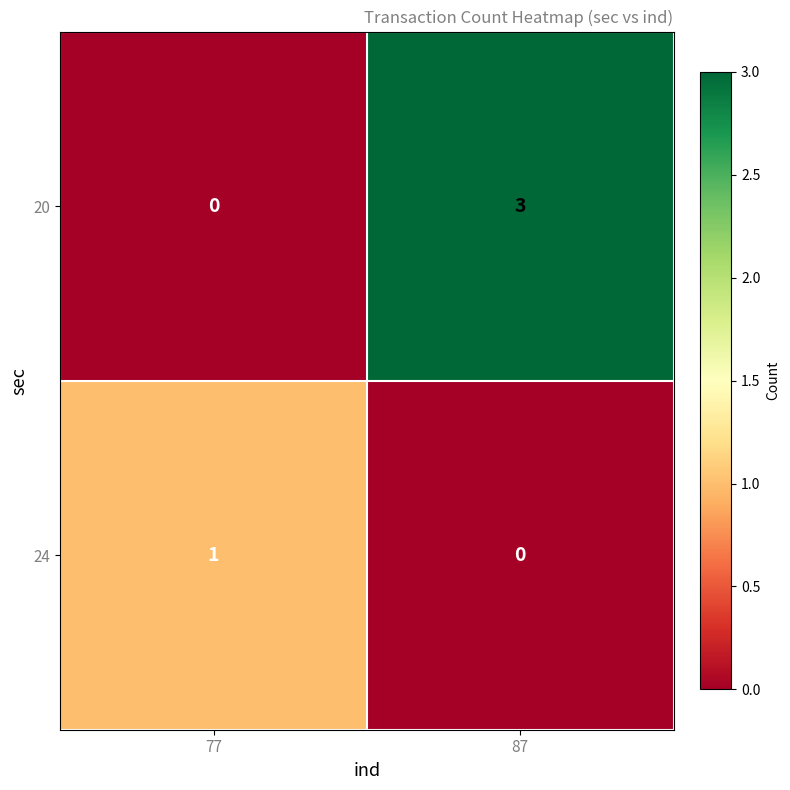

Which series changed the most between 77 and 87?

20